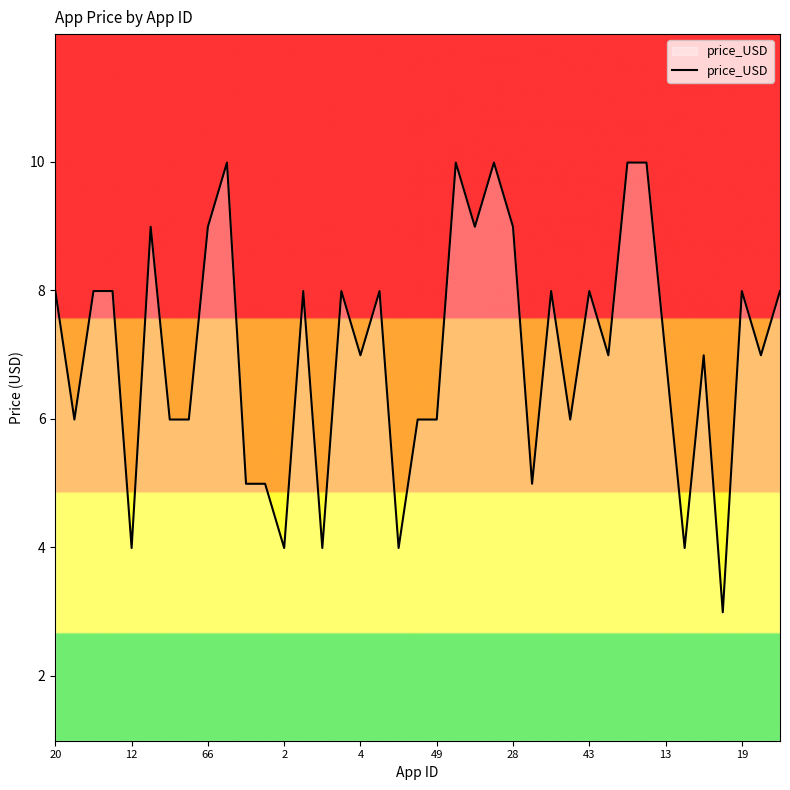

What is the greatest value displayed?

10.0